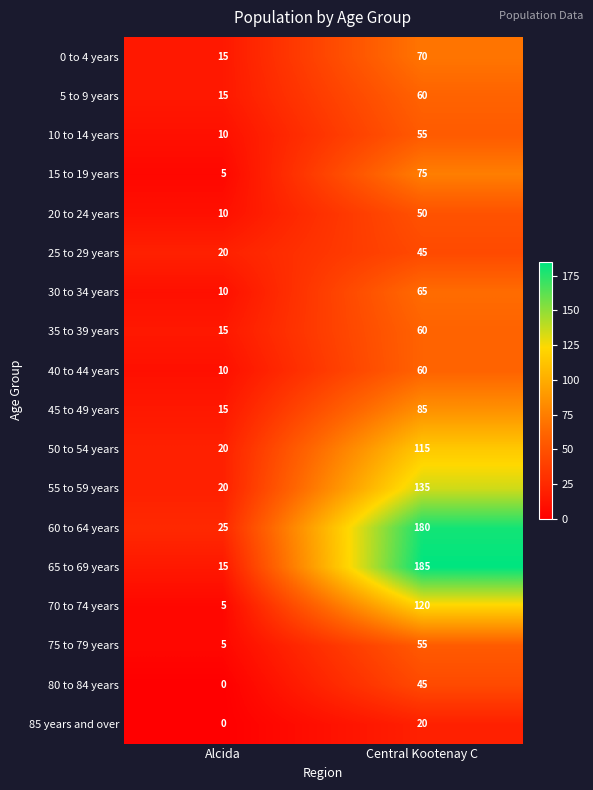

What is the greatest value displayed?

185